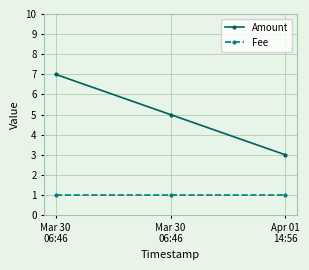

Which series changed the most between Mar 30
06:46 and Apr 01
14:56?

Amount